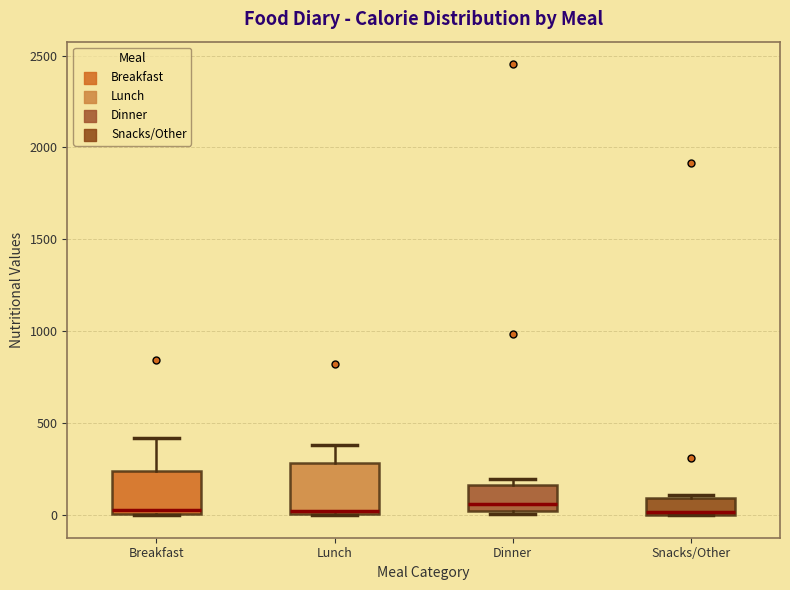

Reading left to right, transcribe this box plot: for each box, give where its median line is, the range the box spans, and where its two whiskers end, as read against the y-axis. The values are not printed on the chart, so give them approximately, as read against the axis.

Breakfast: median 50, box 0 to 250, whiskers 0 to 400
Lunch: median 0 (just above the box's lower edge), box 0 to 300, whiskers 0 to 400
Dinner: median 50, box 0 to 150, whiskers 0 (just below the box's lower edge) to 200
Snacks/Other: median 0 (just above the box's lower edge), box 0 to 100, whiskers 0 to 100